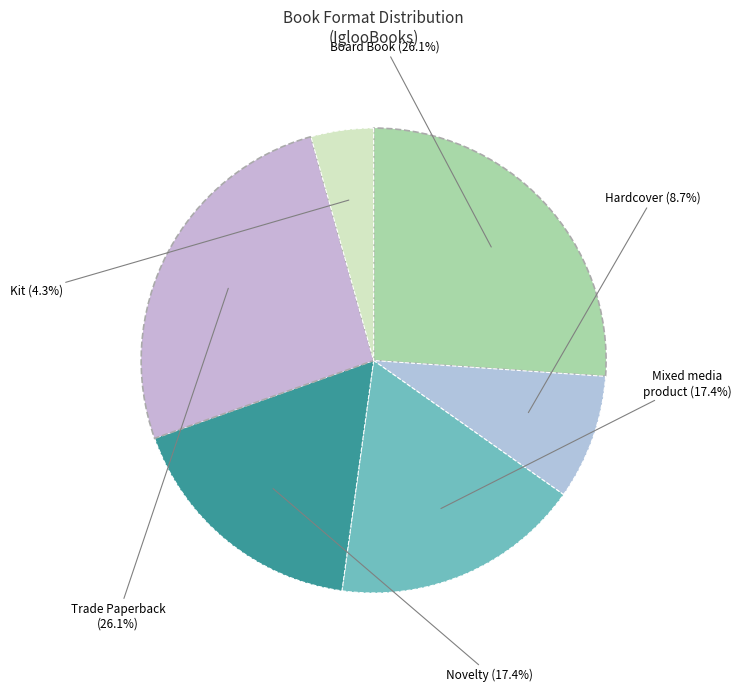

To the nearest percent, what percentage of the pie is Trade Paperback?

26%